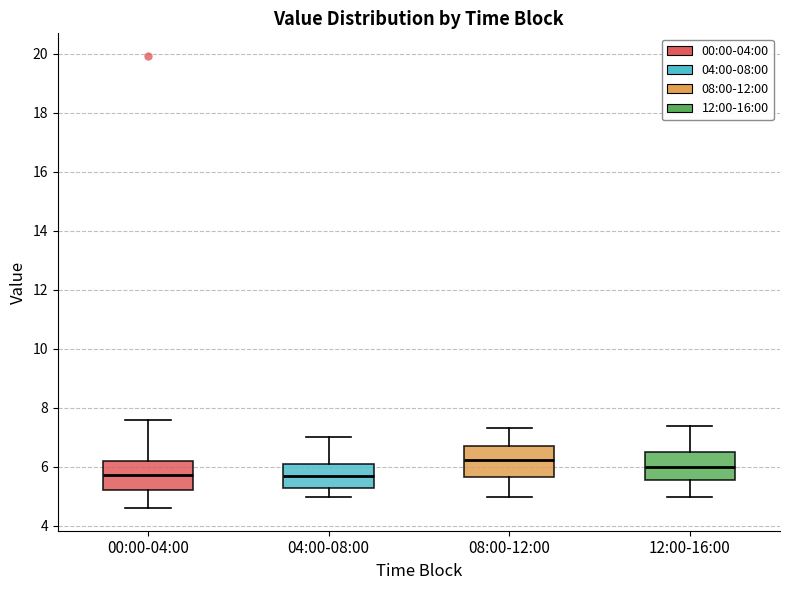

Where is the upper edge of the box for 04:00-08:00 on the y-axis? The values are not printed on the chart, so give them approximately, as read against the axis.

6.2